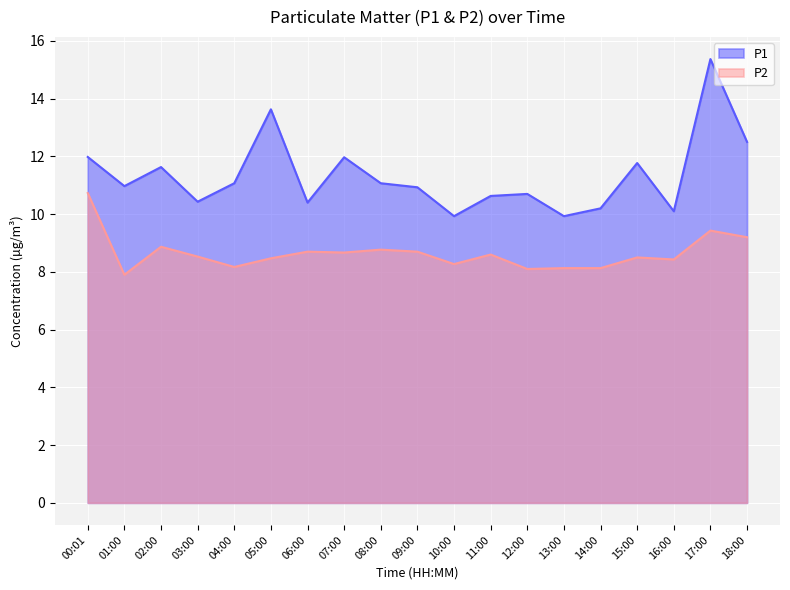

What value does the P2 series have at 12:00?

8.1